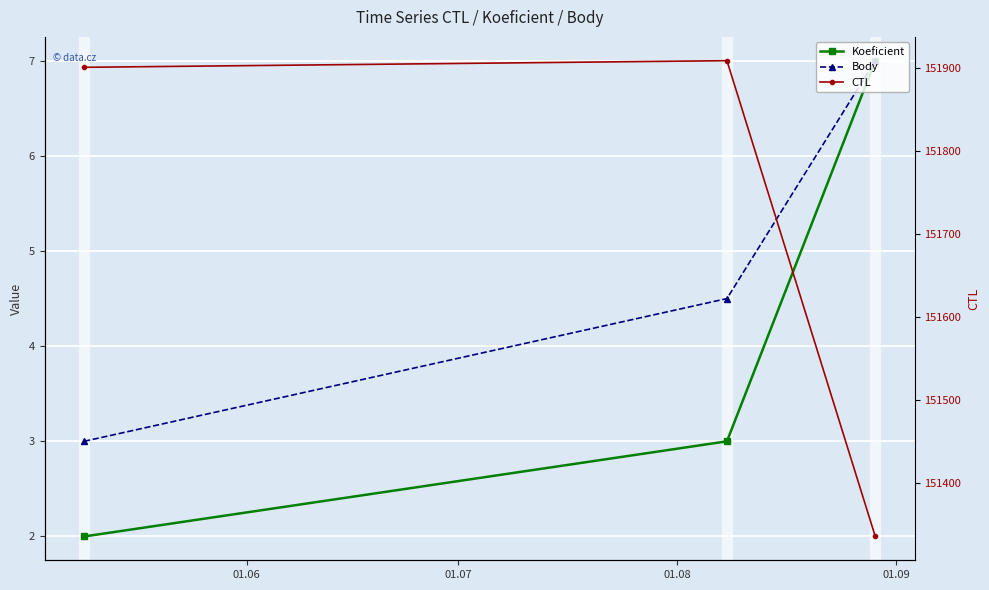

Which category has the lowest value across all series?

01.06